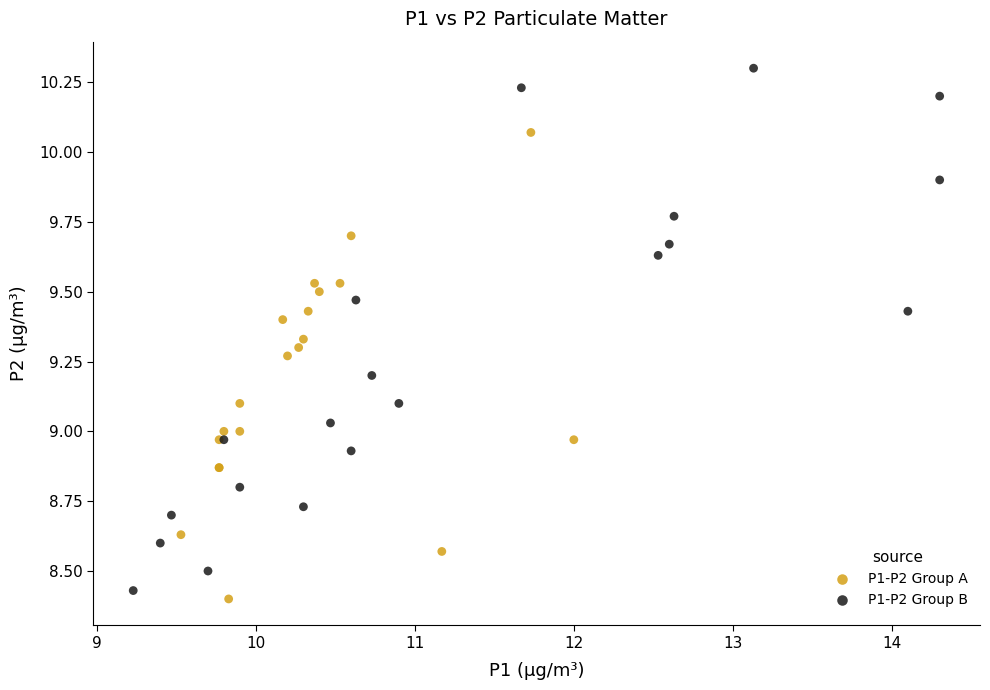

Which series contains the highest Y value?

P1-P2 Group B